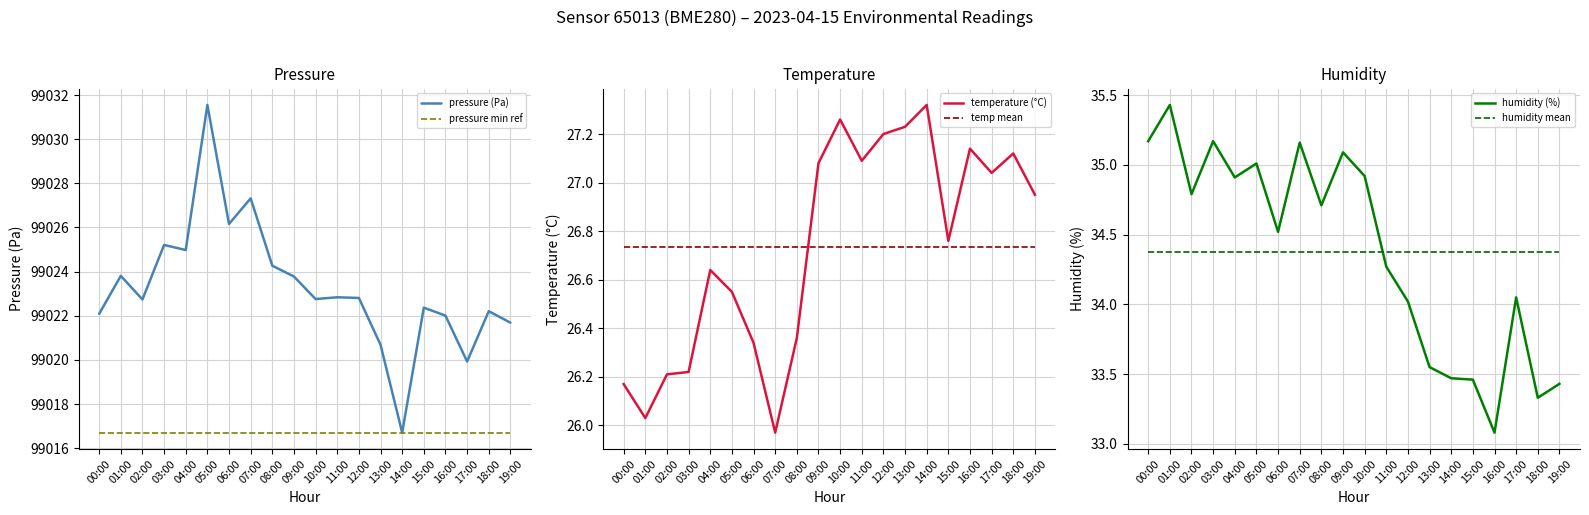

At which label does temperature (°C) first exceed 26?

00:00